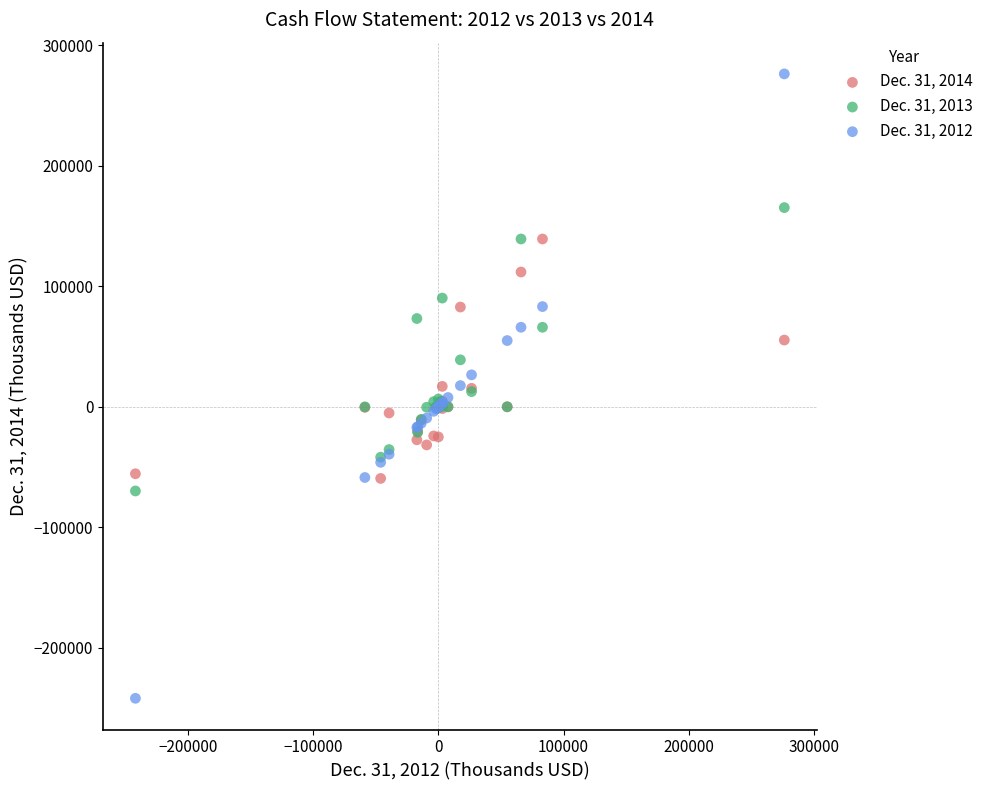

What are all the series names shown in the legend?

Dec. 31, 2014, Dec. 31, 2013, Dec. 31, 2012